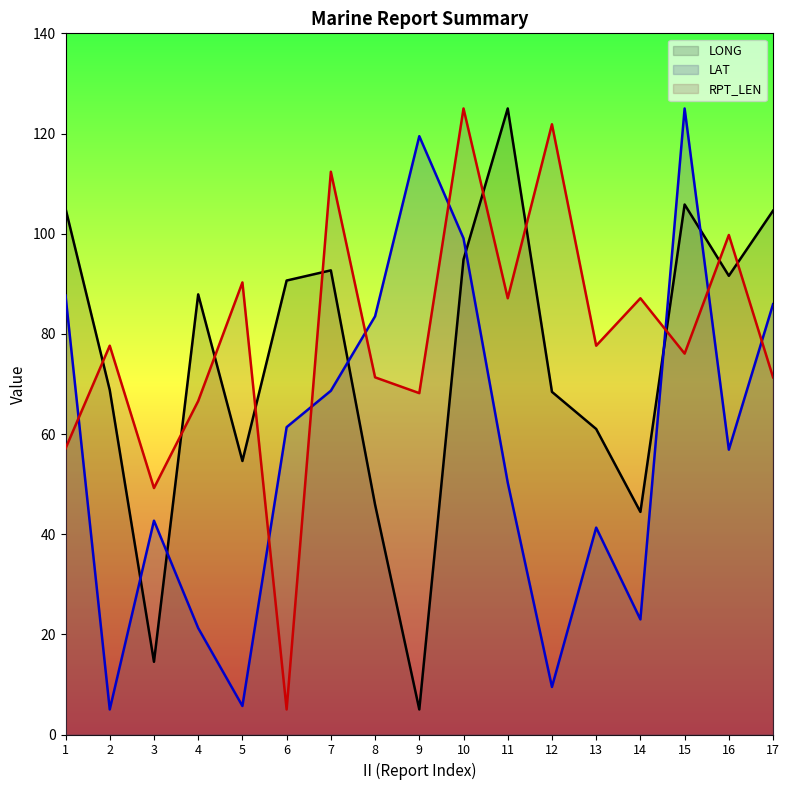

Which label corresponds to the largest value in the chart?

11